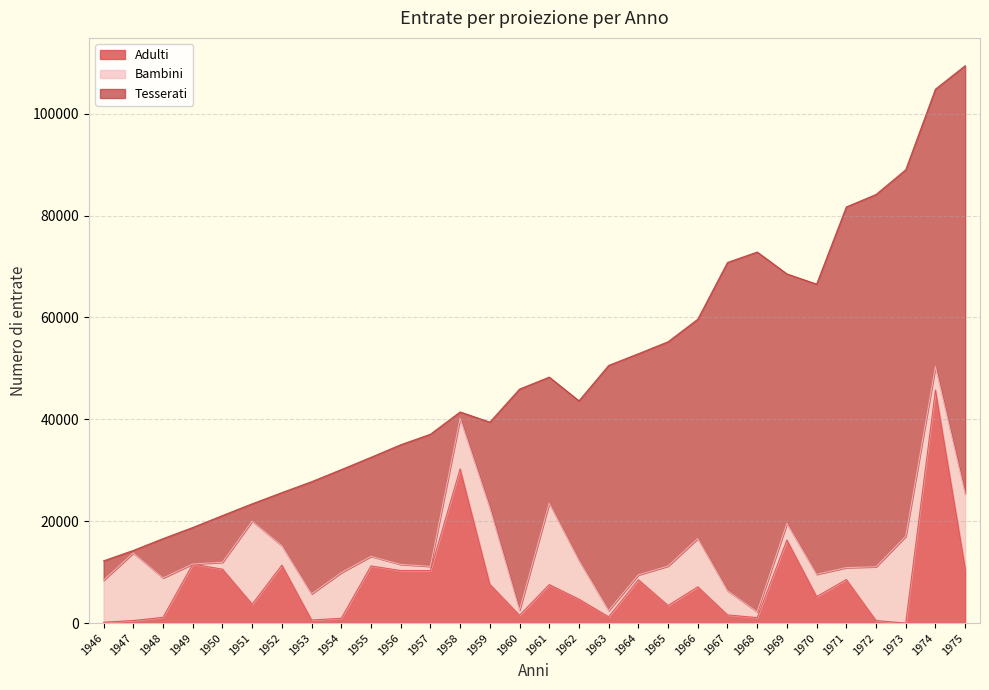

What is the difference between the maximum and minimum values in the Adulti series?

45753